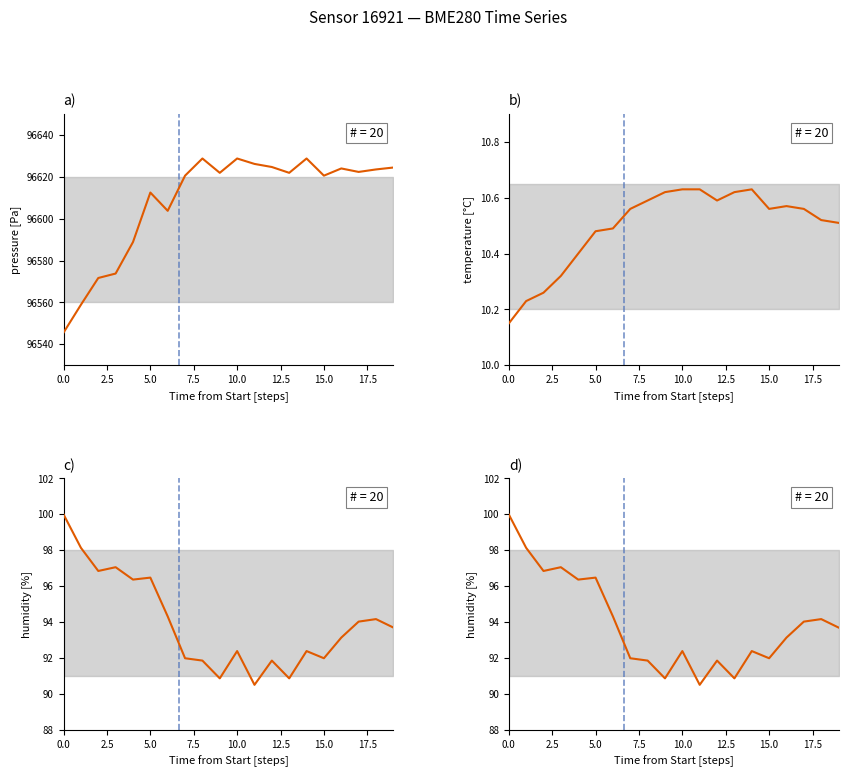

True or false: pressure [Pa] and humidity [%] intersect in this chart.

False